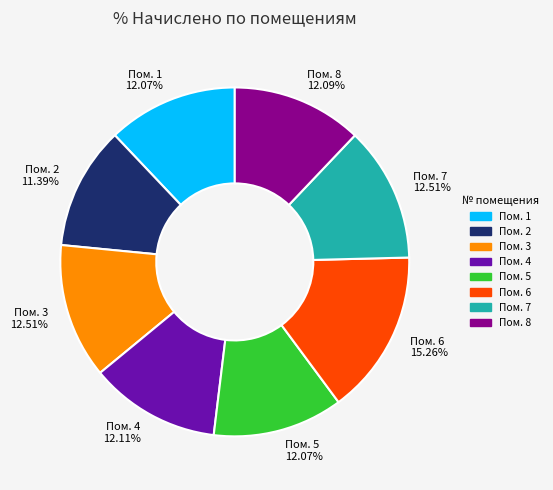

Approximately how many times larger is the value at Пом. 3 12.51% compared to Пом. 4 12.11%?

1.0